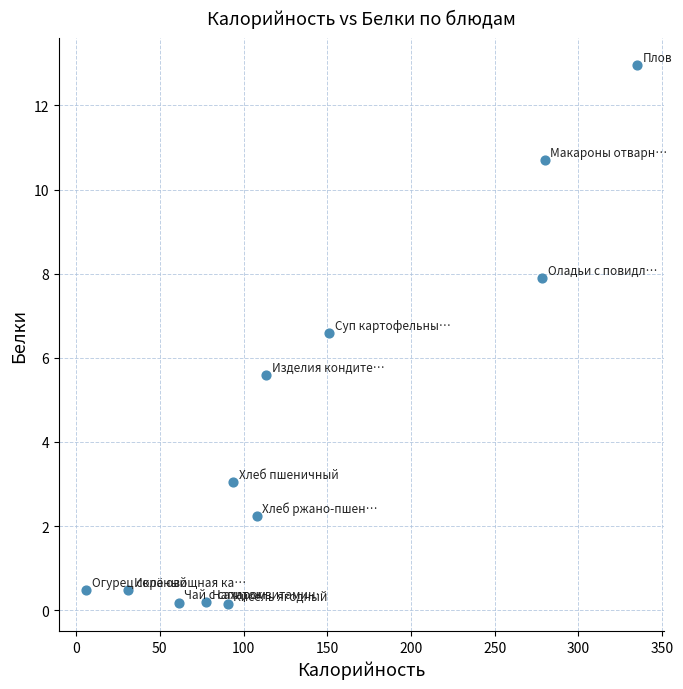

What Y value in the scatter plot is closest to 6?

5.6